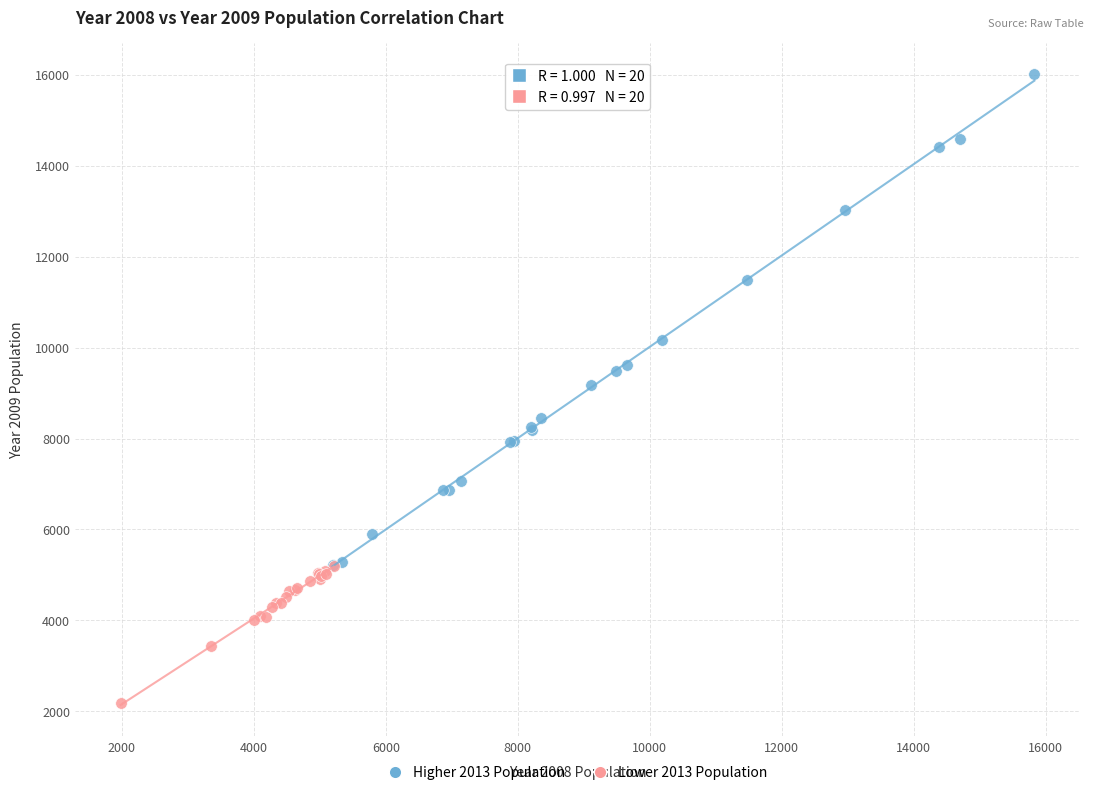

Which series reaches the maximum Y coordinate?

Higher 2013 Population